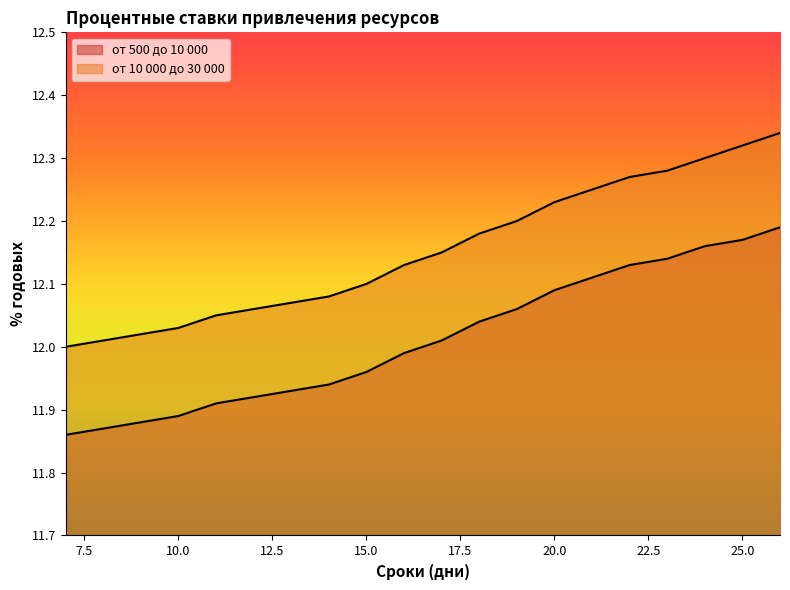

What are all the series names shown in the legend?

от 500 до 10 000, от 10 000 до 30 000